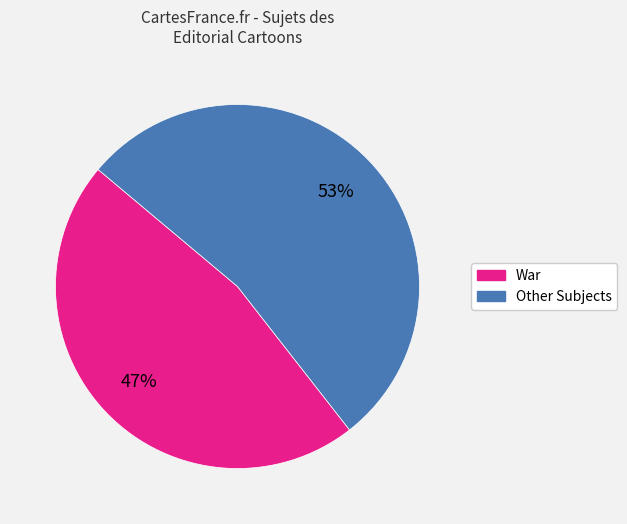

Is there any slice that represents more than half of the pie?

Yes